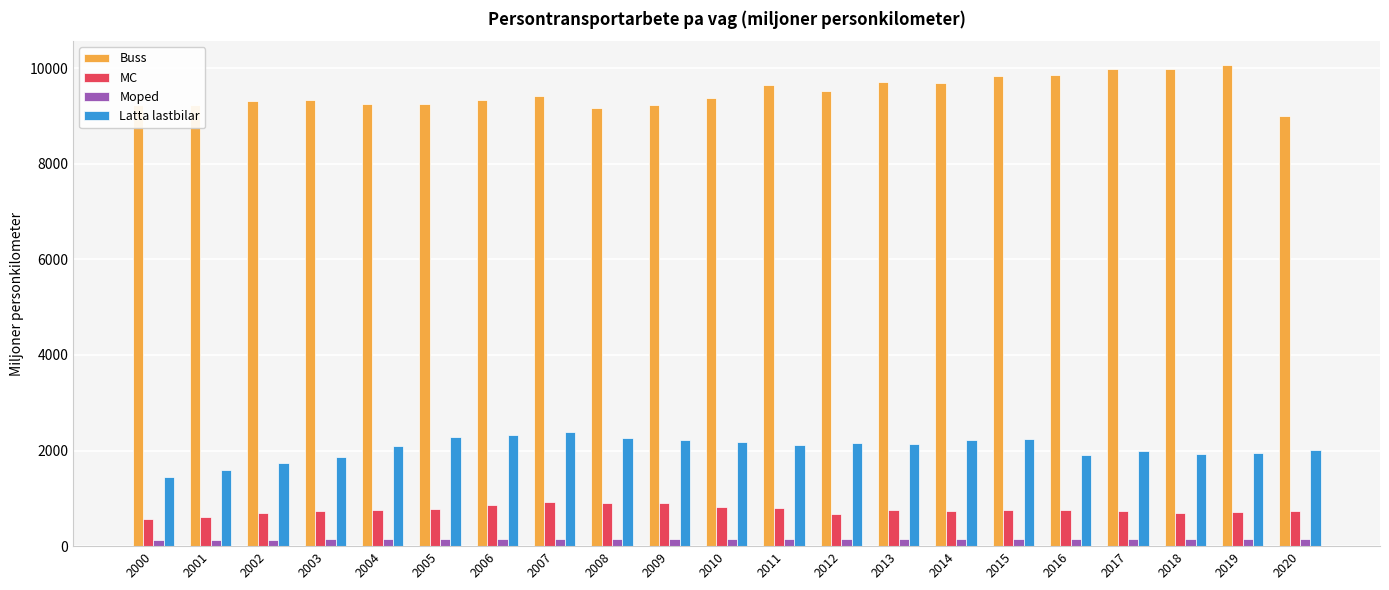

What are all the series names shown in the legend?

Buss, MC, Moped, Latta lastbilar